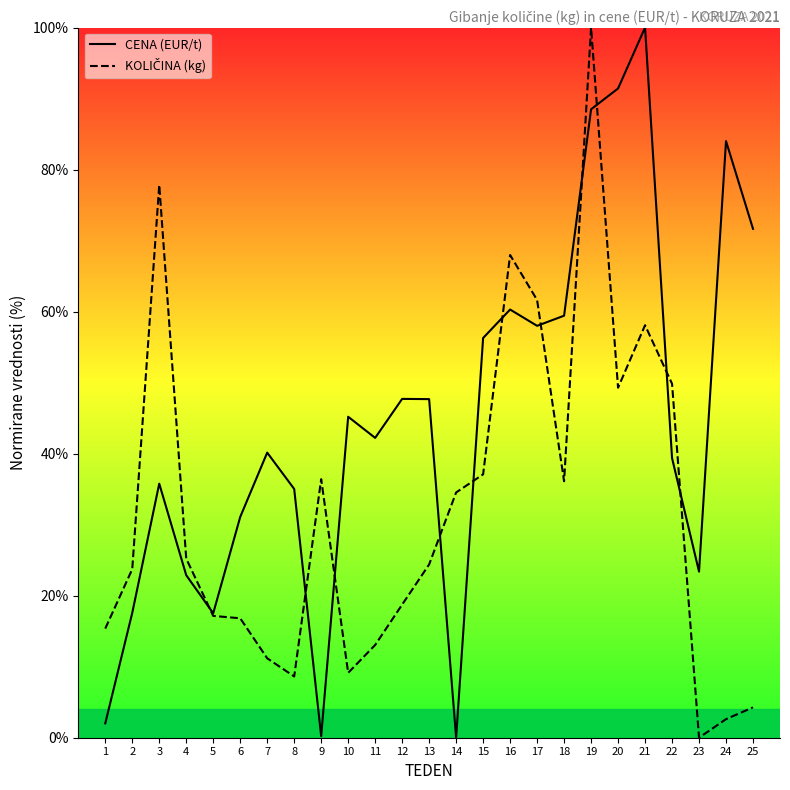

The value of CENA (EUR/t) at 3 is 35.8. True or false?

True